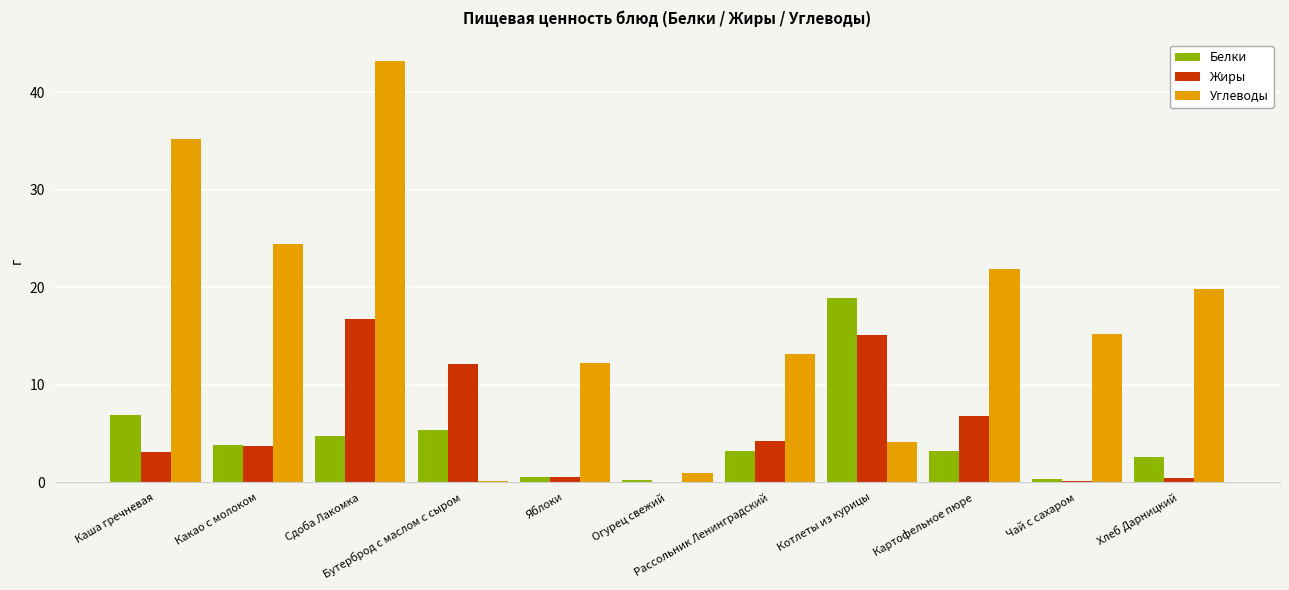

Count the number of categories in the chart.

11